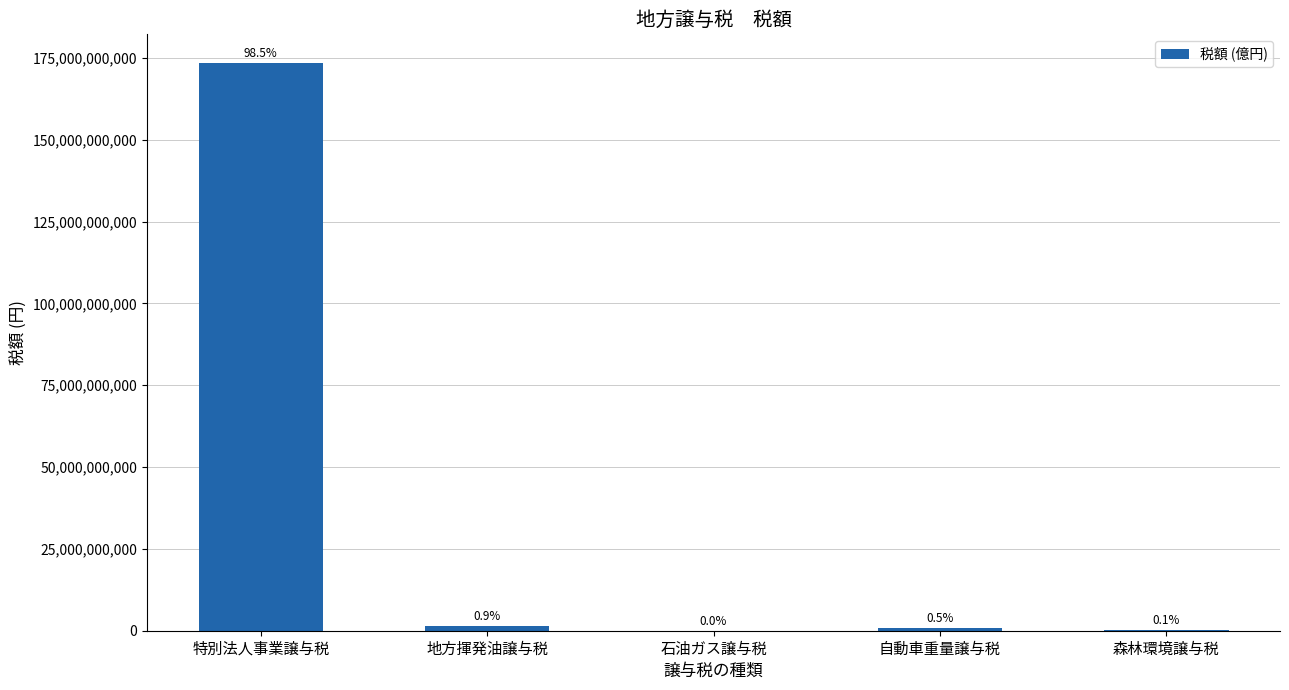

What is the maximum value shown in the chart?

173509217000